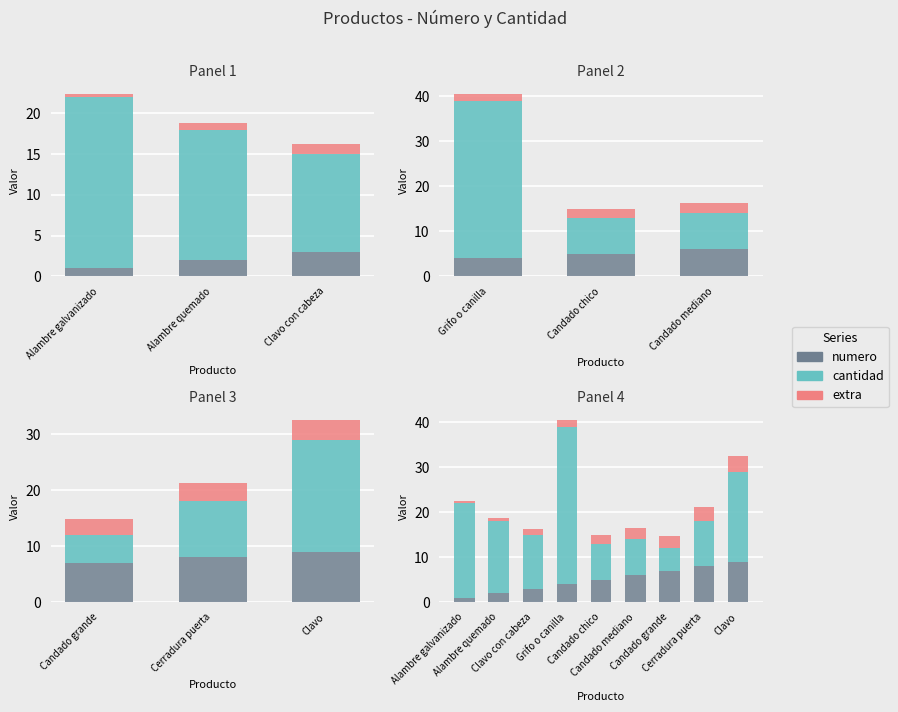

What is the sum of the numero values at Candado chico and Candado mediano?

11.0